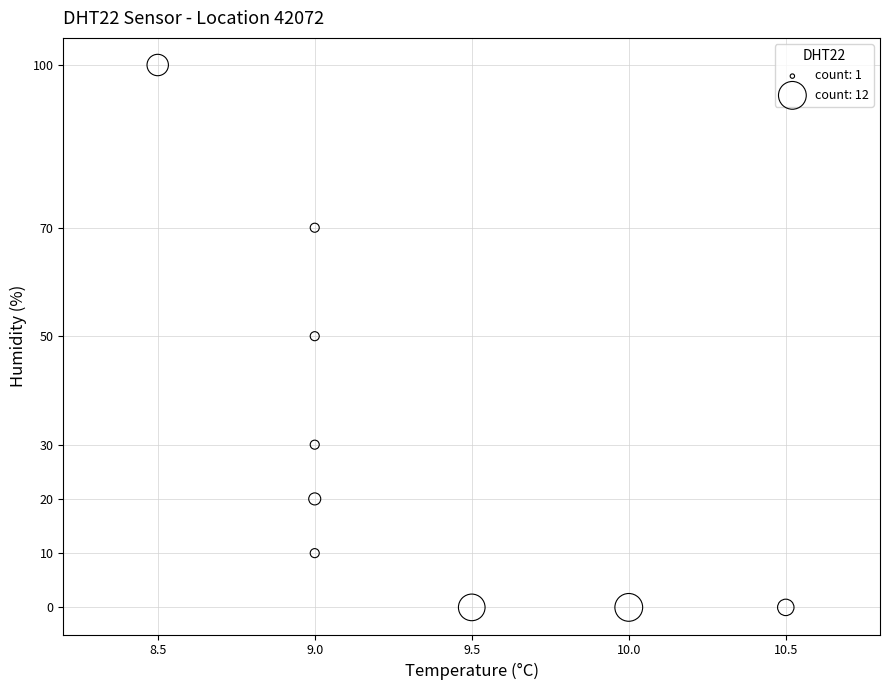

What is the average Y value?

31